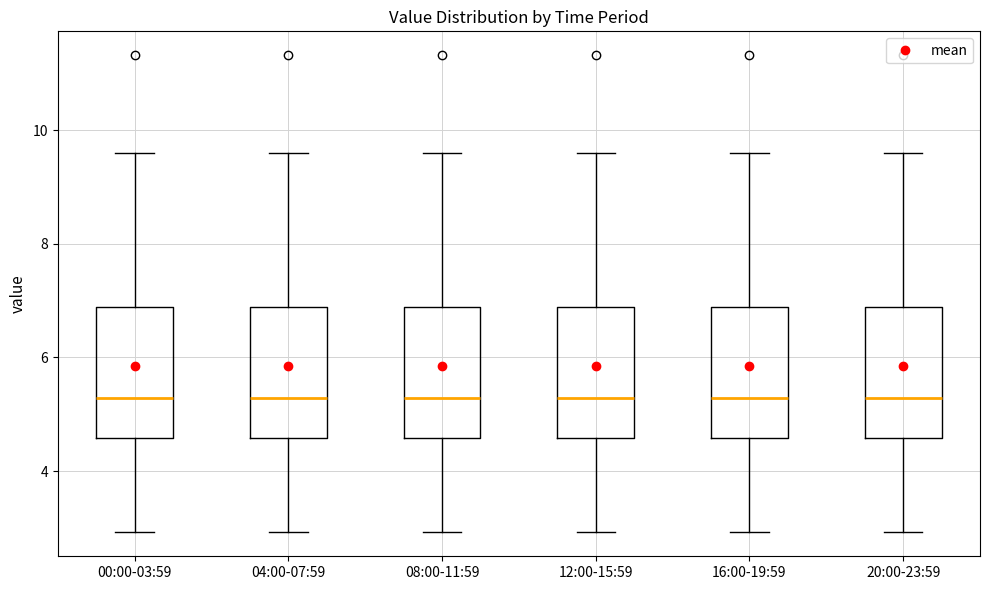

Reading left to right, transcribe this box plot: for each box, give where its median line is, the range the box spans, and where its two whiskers end, as read against the y-axis. The values are not printed on the chart, so give them approximately, as read against the axis.

00:00-03:59: median 5.2, box 4.6 to 6.8, whiskers 3.0 to 9.6
04:00-07:59: median 5.2, box 4.6 to 6.8, whiskers 3.0 to 9.6
08:00-11:59: median 5.2, box 4.6 to 6.8, whiskers 3.0 to 9.6
12:00-15:59: median 5.2, box 4.6 to 6.8, whiskers 3.0 to 9.6
16:00-19:59: median 5.2, box 4.6 to 6.8, whiskers 3.0 to 9.6
20:00-23:59: median 5.2, box 4.6 to 6.8, whiskers 3.0 to 9.6